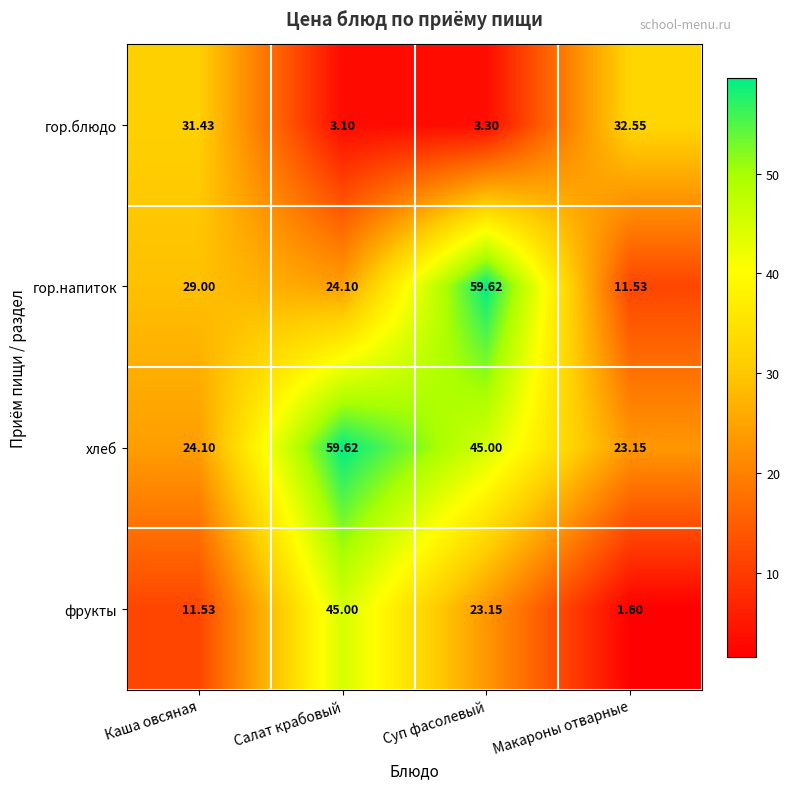

Which series has the largest range (max minus min)?

гор.напиток